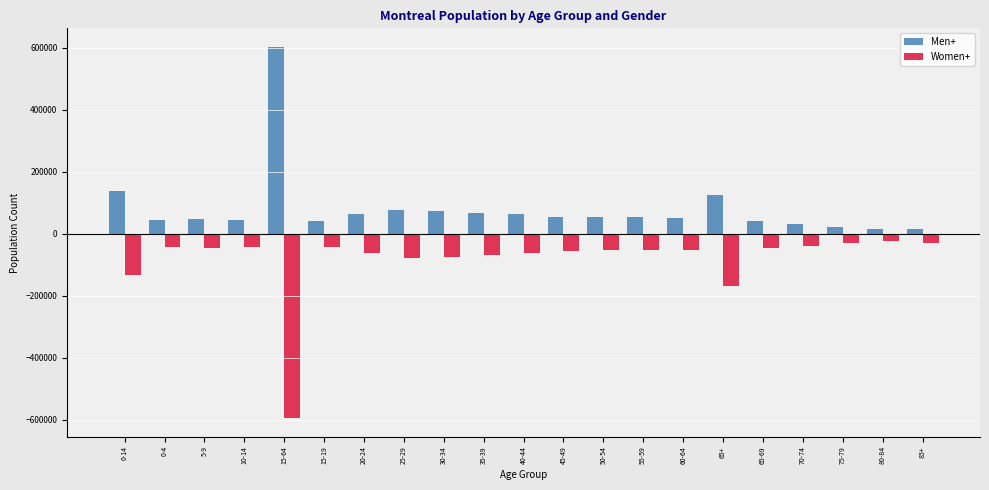

List the series in order of their peak value, lowest first.

Women+, Men+